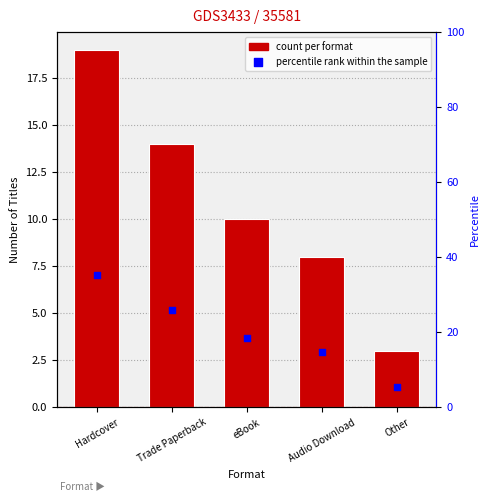

Approximately how many times larger is the value at Other compared to eBook?

0.3